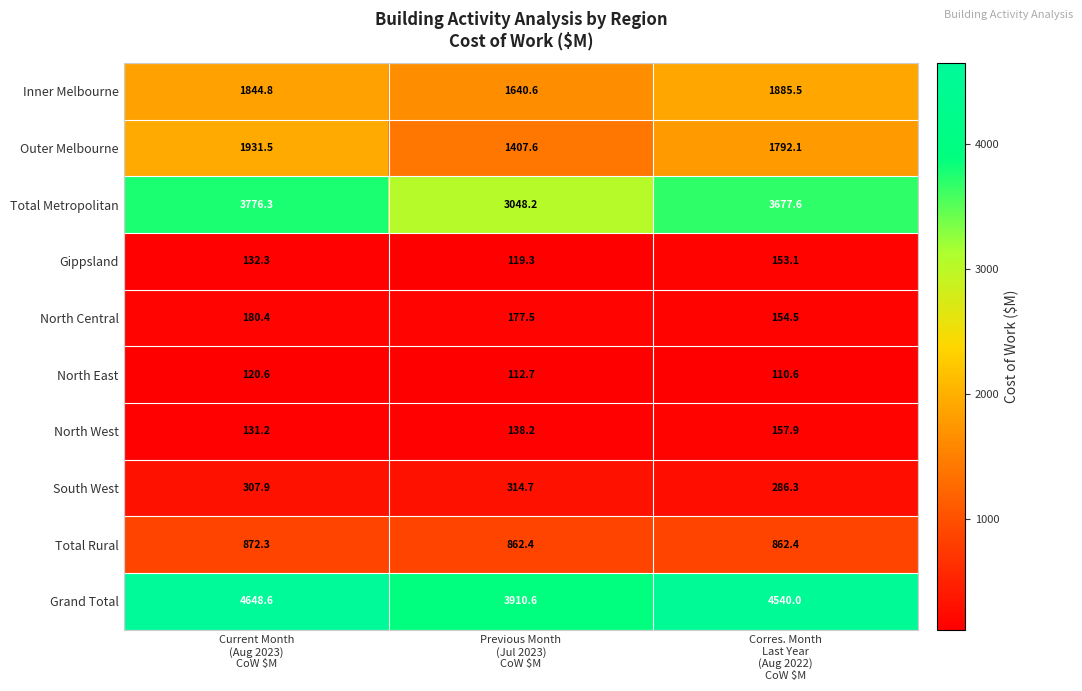

Which series has the largest range (max minus min)?

Grand Total